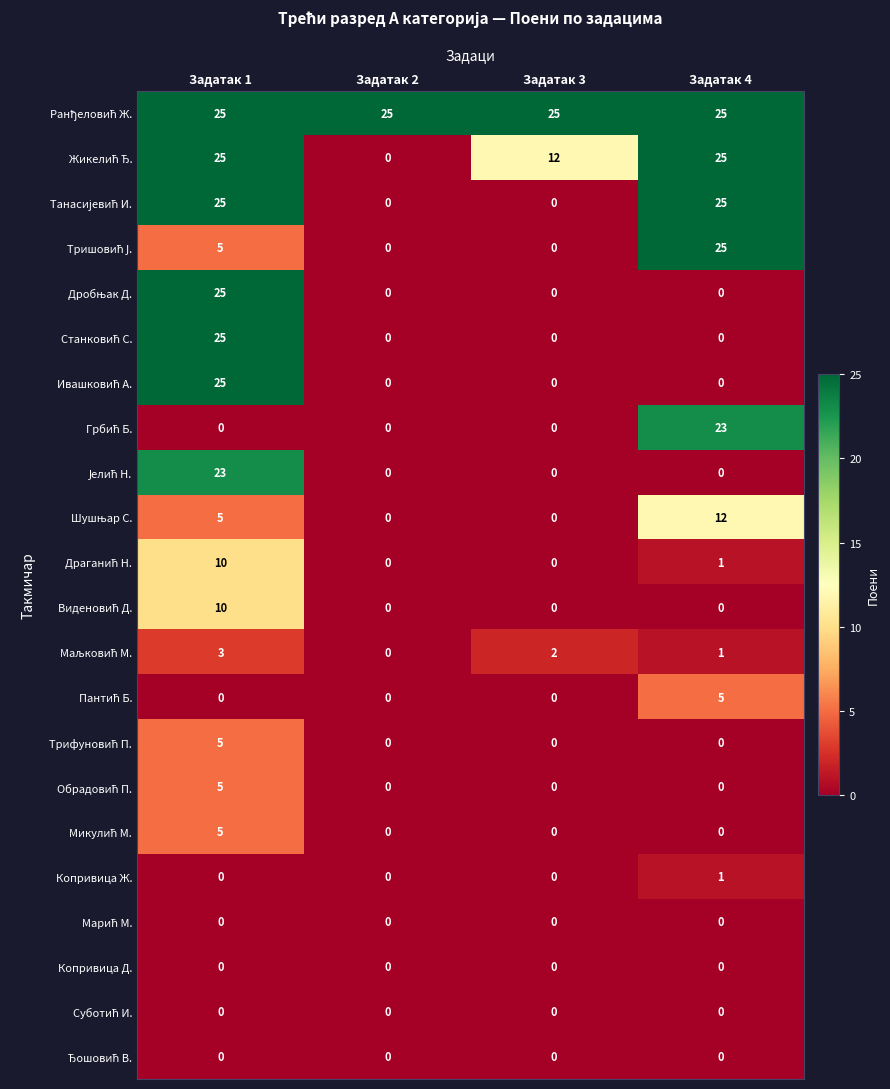

What is the spread (max minus min) of values at Задатак 3?

25